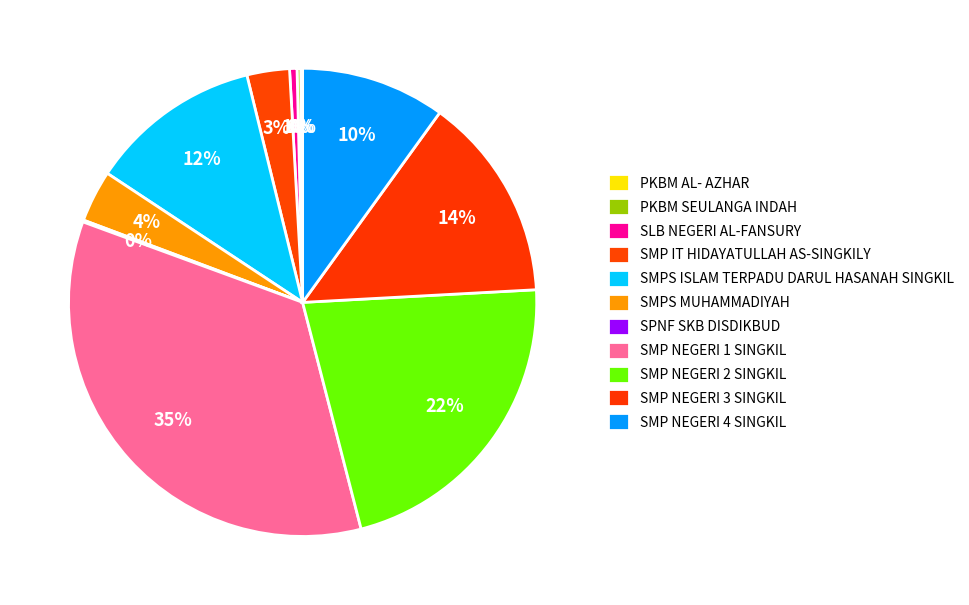

Which category has the biggest portion of the pie?

SMP NEGERI 1 SINGKIL